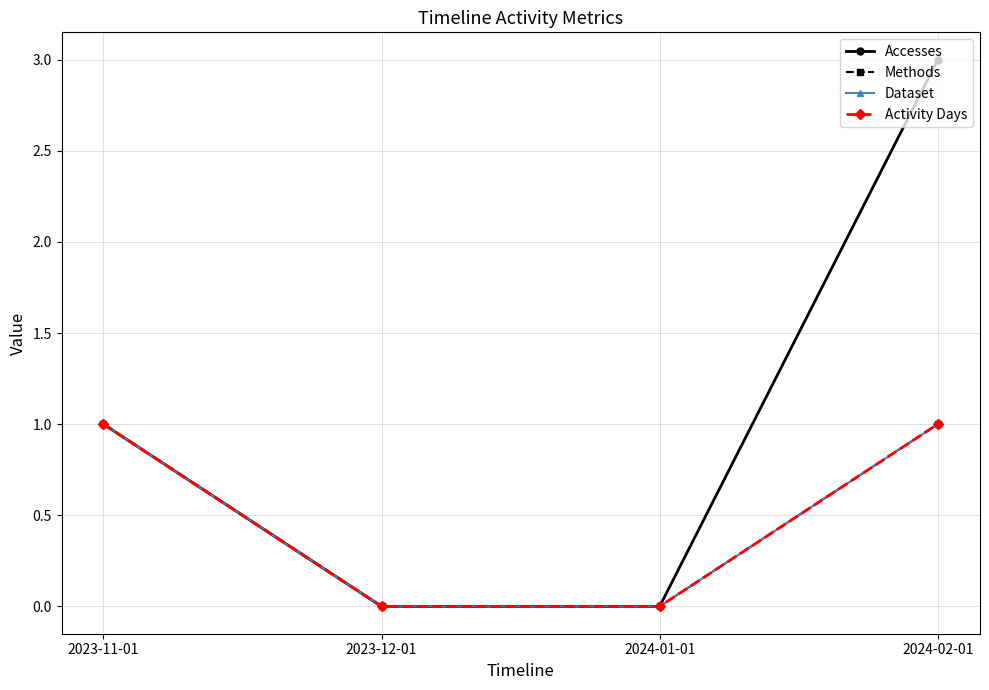

What is the value of the Dataset point at the 4th from the left?

1